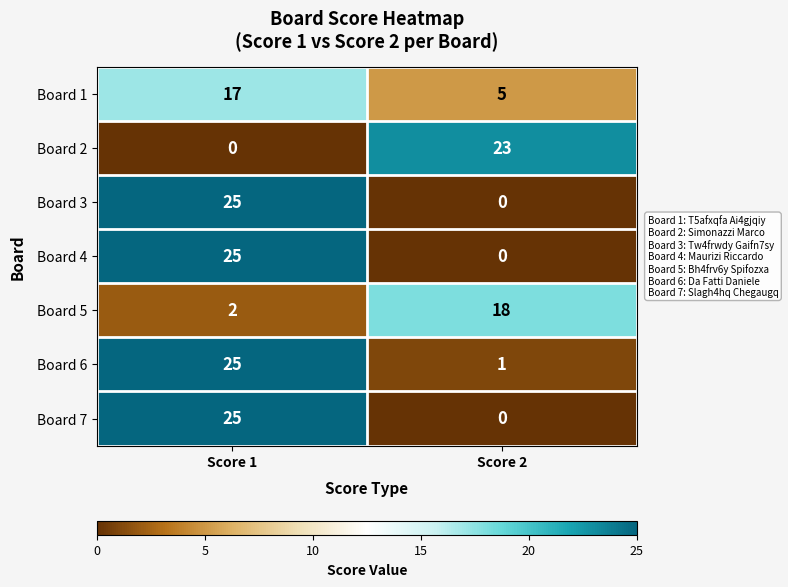

Rank the categories by Board 7 value from highest to lowest.

Score 1, Score 2